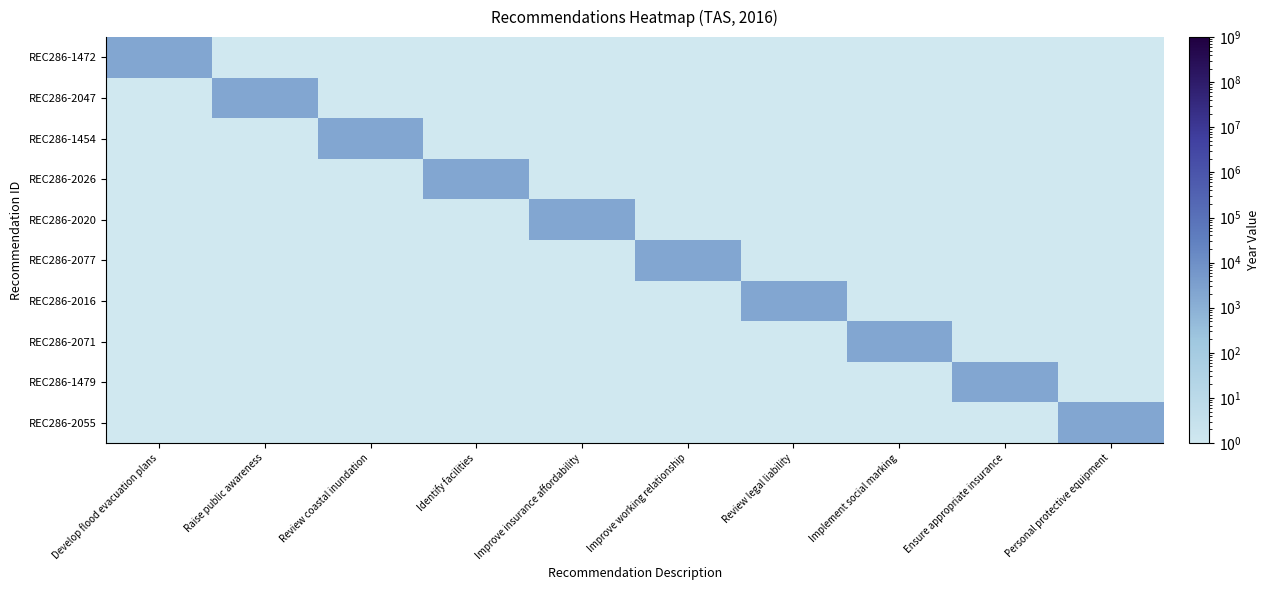

Reading left to right, list all the values displayed in this chart.

REC286-1472: Develop flood evacuation plans=2016	Raise public awareness=1	Review coastal inundation=1	Identify facilities=1	Improve insurance affordability=1	Improve working relationship=1	Review legal liability=1	Implement social marking=1	Ensure appropriate insurance=1	Personal protective equipment=1
REC286-2047: Develop flood evacuation plans=1	Raise public awareness=2016	Review coastal inundation=1	Identify facilities=1	Improve insurance affordability=1	Improve working relationship=1	Review legal liability=1	Implement social marking=1	Ensure appropriate insurance=1	Personal protective equipment=1
REC286-1454: Develop flood evacuation plans=1	Raise public awareness=1	Review coastal inundation=2016	Identify facilities=1	Improve insurance affordability=1	Improve working relationship=1	Review legal liability=1	Implement social marking=1	Ensure appropriate insurance=1	Personal protective equipment=1
REC286-2026: Develop flood evacuation plans=1	Raise public awareness=1	Review coastal inundation=1	Identify facilities=2016	Improve insurance affordability=1	Improve working relationship=1	Review legal liability=1	Implement social marking=1	Ensure appropriate insurance=1	Personal protective equipment=1
REC286-2020: Develop flood evacuation plans=1	Raise public awareness=1	Review coastal inundation=1	Identify facilities=1	Improve insurance affordability=2016	Improve working relationship=1	Review legal liability=1	Implement social marking=1	Ensure appropriate insurance=1	Personal protective equipment=1
REC286-2077: Develop flood evacuation plans=1	Raise public awareness=1	Review coastal inundation=1	Identify facilities=1	Improve insurance affordability=1	Improve working relationship=2016	Review legal liability=1	Implement social marking=1	Ensure appropriate insurance=1	Personal protective equipment=1
REC286-2016: Develop flood evacuation plans=1	Raise public awareness=1	Review coastal inundation=1	Identify facilities=1	Improve insurance affordability=1	Improve working relationship=1	Review legal liability=2016	Implement social marking=1	Ensure appropriate insurance=1	Personal protective equipment=1
REC286-2071: Develop flood evacuation plans=1	Raise public awareness=1	Review coastal inundation=1	Identify facilities=1	Improve insurance affordability=1	Improve working relationship=1	Review legal liability=1	Implement social marking=2016	Ensure appropriate insurance=1	Personal protective equipment=1
REC286-1479: Develop flood evacuation plans=1	Raise public awareness=1	Review coastal inundation=1	Identify facilities=1	Improve insurance affordability=1	Improve working relationship=1	Review legal liability=1	Implement social marking=1	Ensure appropriate insurance=2016	Personal protective equipment=1
REC286-2055: Develop flood evacuation plans=1	Raise public awareness=1	Review coastal inundation=1	Identify facilities=1	Improve insurance affordability=1	Improve working relationship=1	Review legal liability=1	Implement social marking=1	Ensure appropriate insurance=1	Personal protective equipment=2016